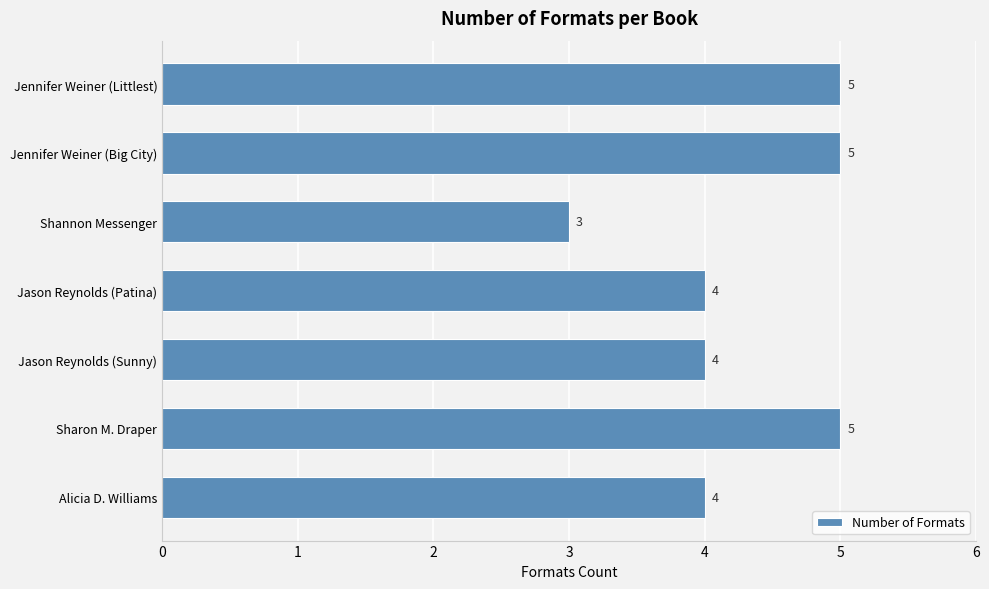

The chart shows a value of 3 at Jason Reynolds (Patina). True or false?

False